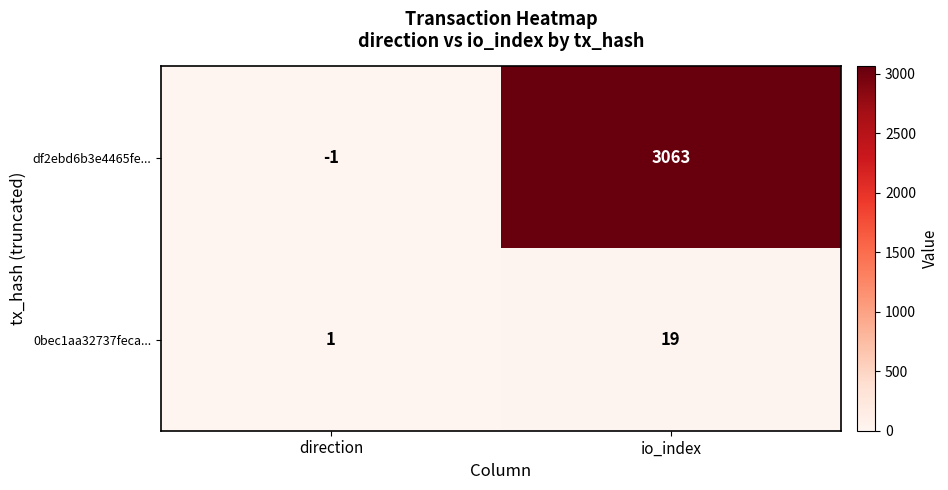

Which category has the lowest value in the 0bec1aa32737feca... series?

direction